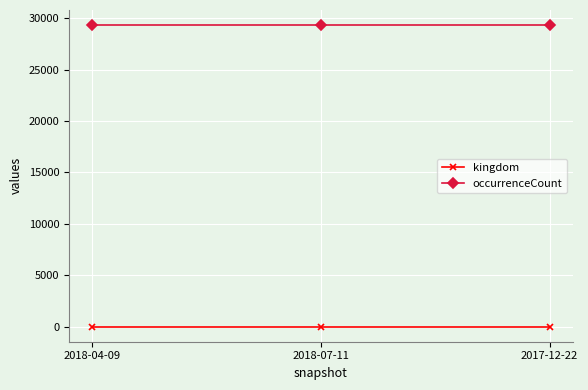

Rank the series by their maximum value, from lowest to highest.

kingdom, occurrenceCount